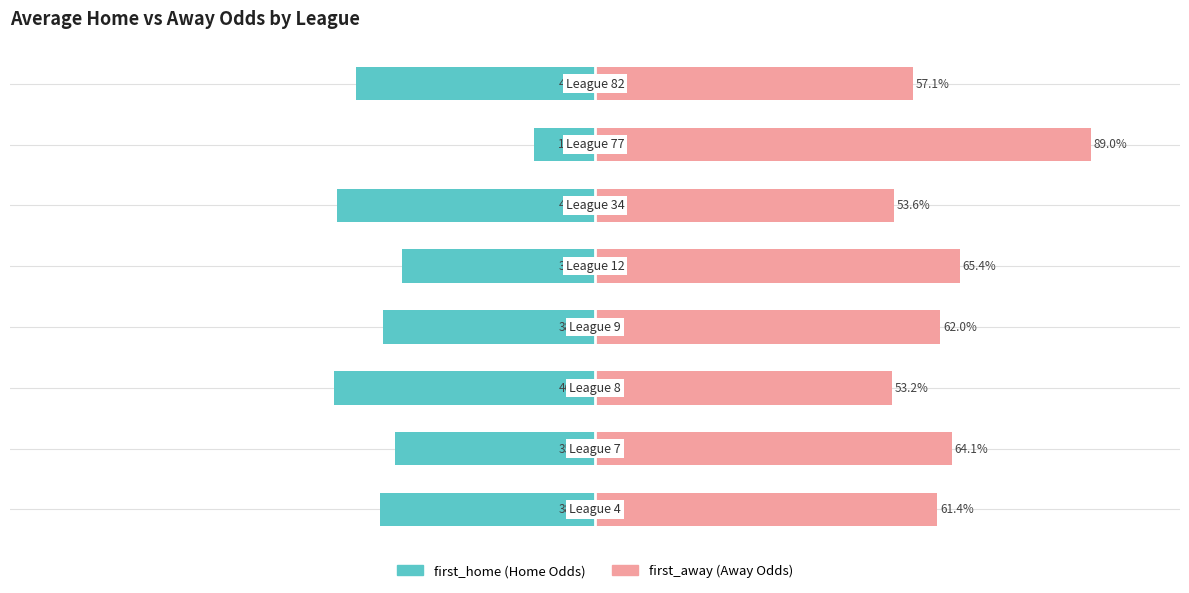

The value of first_away (Away Odds) at 50 is 22.0. True or false?

False